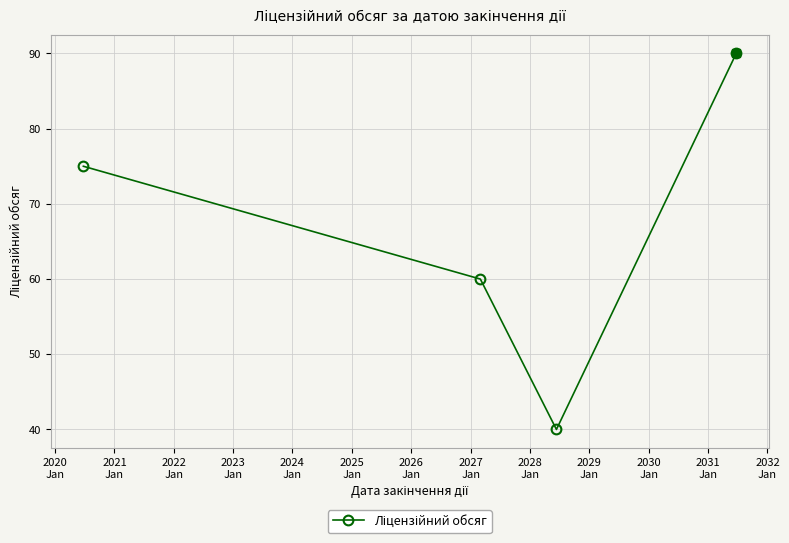

True or false: the data has more than 2 interior local peaks.

False